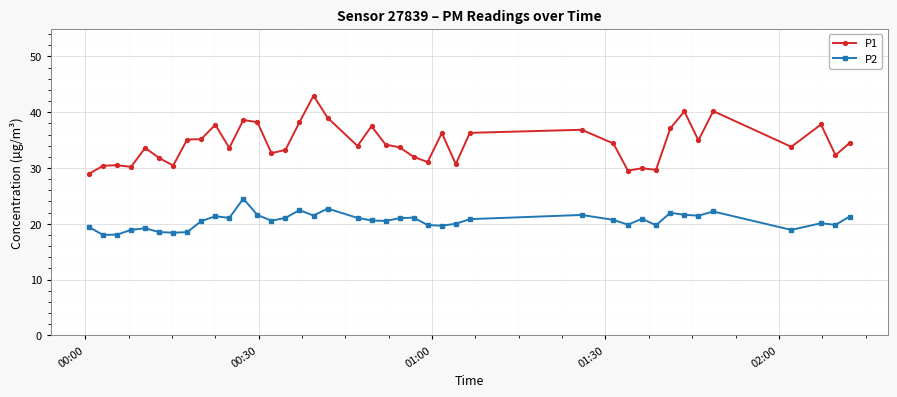

True or false: P2 and P1 intersect in this chart.

False